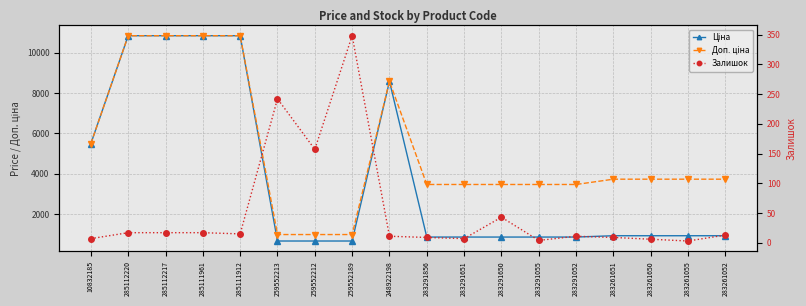

True or false: Ціна and Доп. ціна cross at least once.

False